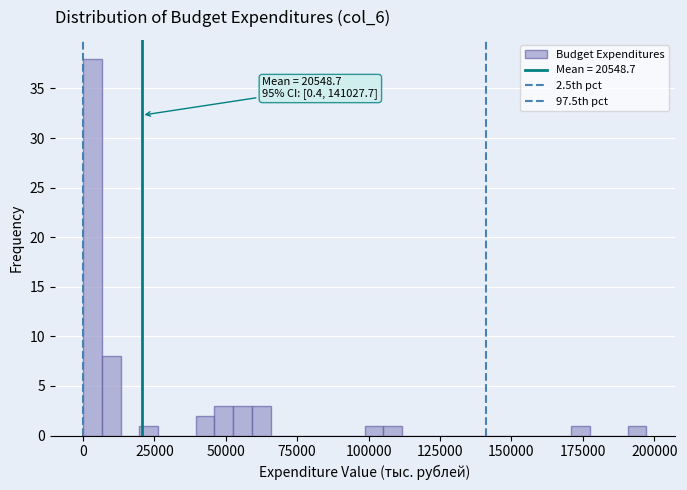

Around what value on the x-axis is the tallest bar? Give the approximate position of its centre, as read against the axis.

5000